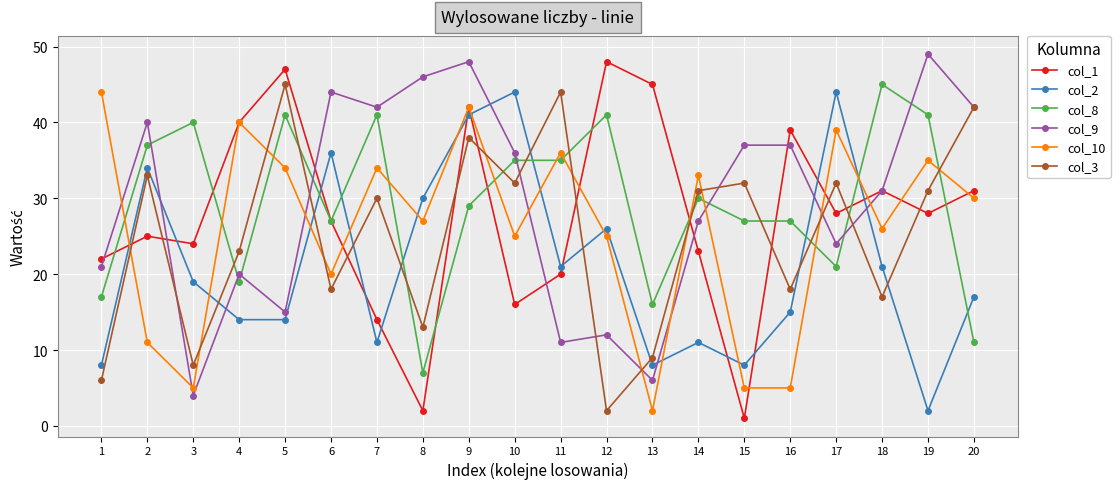

The col_2 series shows 17 at 7. True or false?

False